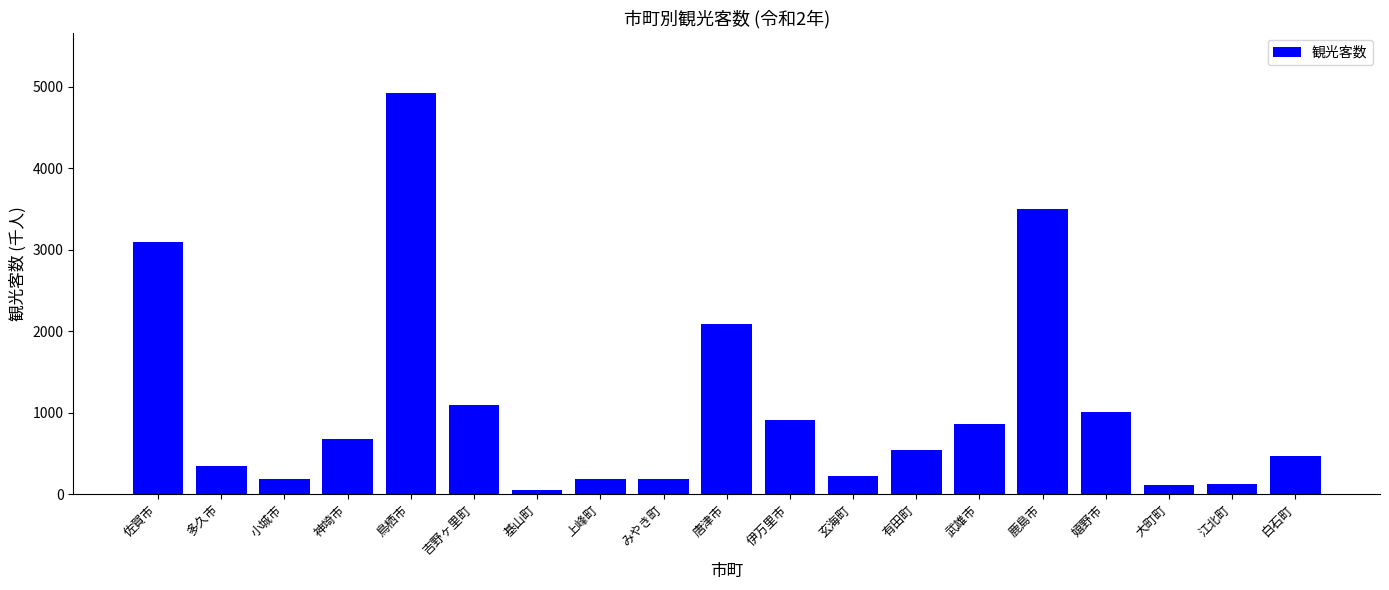

Is it true that the value at みやき町 is 183.0?

True